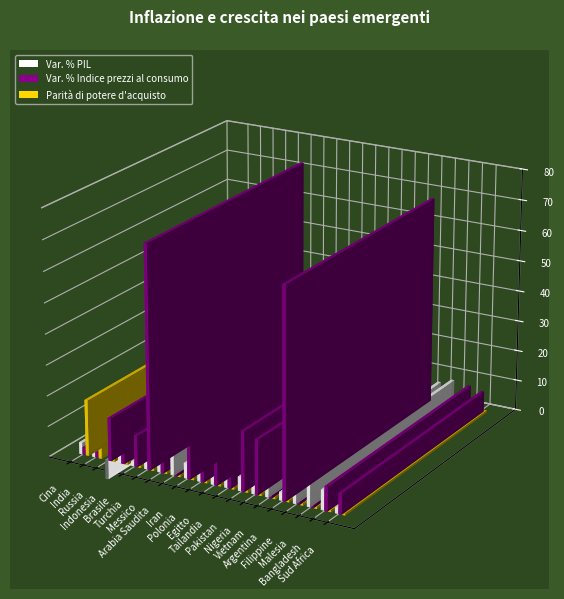

What is the total value across all series at Polonia?

18.1